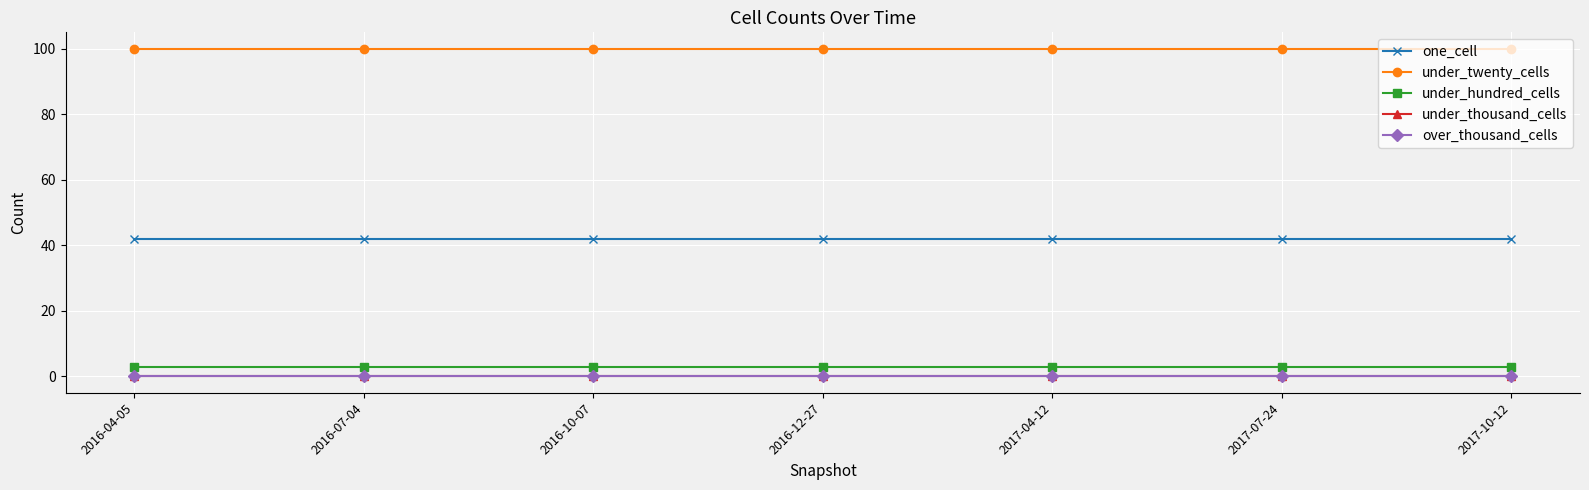

Reading left to right, list all the values displayed in this chart.

one_cell: 2016-04-05=42	2016-07-04=42	2016-10-07=42	2016-12-27=42	2017-04-12=42	2017-07-24=42	2017-10-12=42
under_twenty_cells: 2016-04-05=100	2016-07-04=100	2016-10-07=100	2016-12-27=100	2017-04-12=100	2017-07-24=100	2017-10-12=100
under_hundred_cells: 2016-04-05=3	2016-07-04=3	2016-10-07=3	2016-12-27=3	2017-04-12=3	2017-07-24=3	2017-10-12=3
under_thousand_cells: 2016-04-05=0	2016-07-04=0	2016-10-07=0	2016-12-27=0	2017-04-12=0	2017-07-24=0	2017-10-12=0
over_thousand_cells: 2016-04-05=0	2016-07-04=0	2016-10-07=0	2016-12-27=0	2017-04-12=0	2017-07-24=0	2017-10-12=0